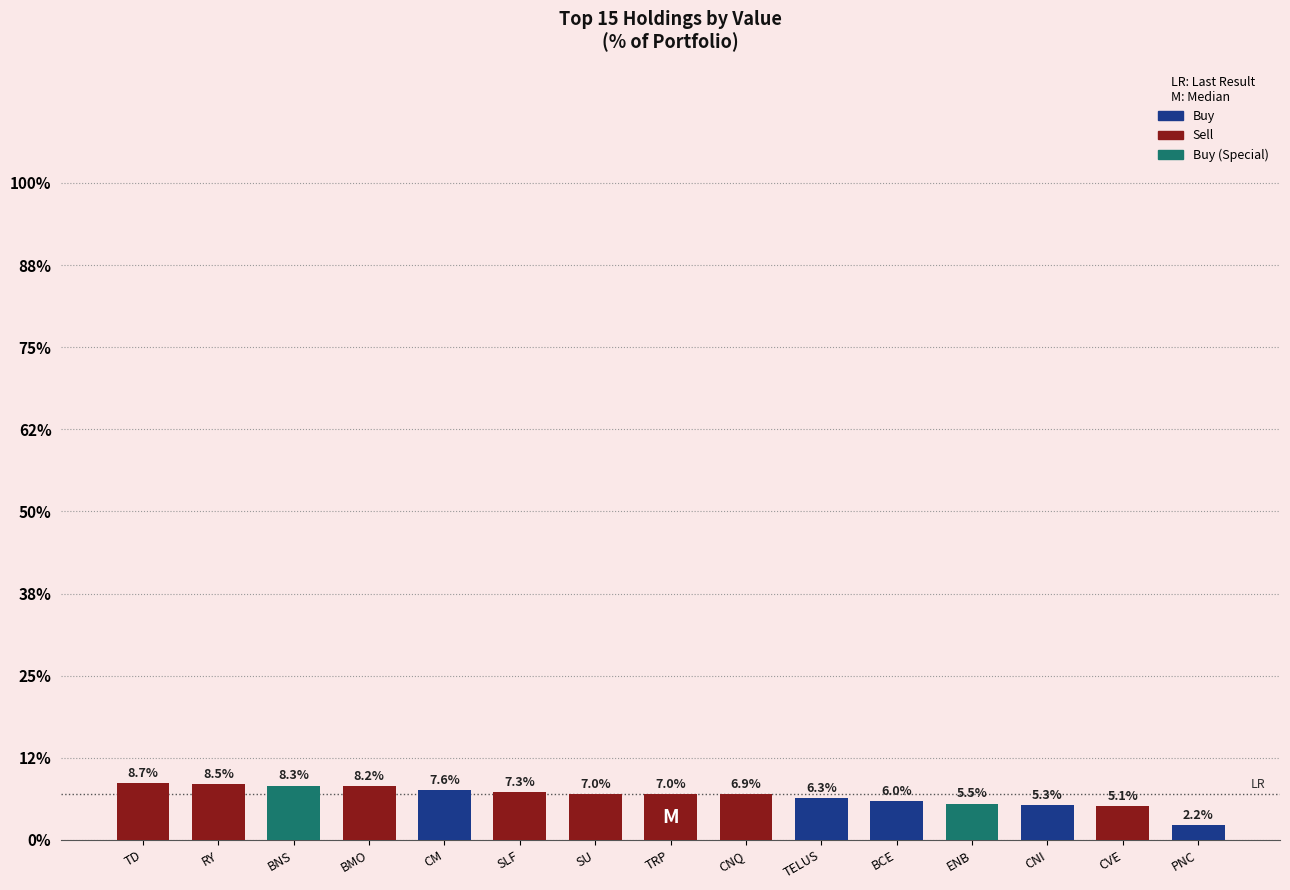

Reading left to right, list all the values displayed in this chart.

62028000	60746000	58988000	58119000	54358000	52185000	49955000	49738000	49461000	45222000	42490000	39518000	37450000	36692000	16021000